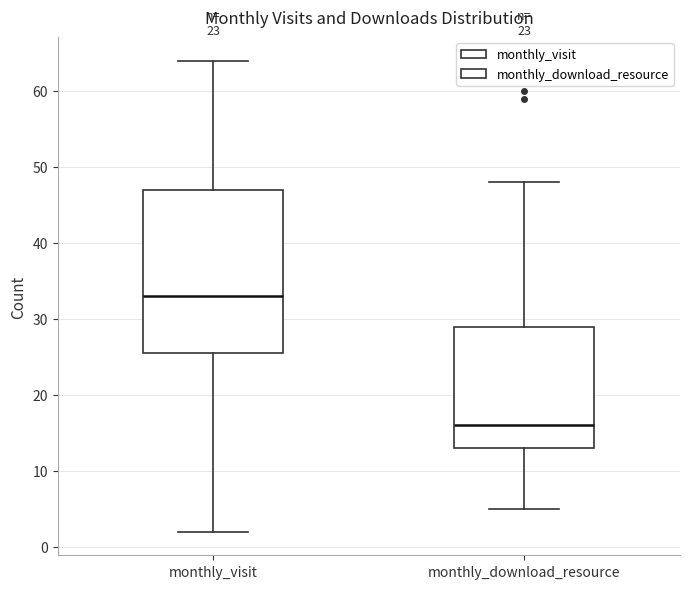

Which box has the highest median line?

monthly_visit